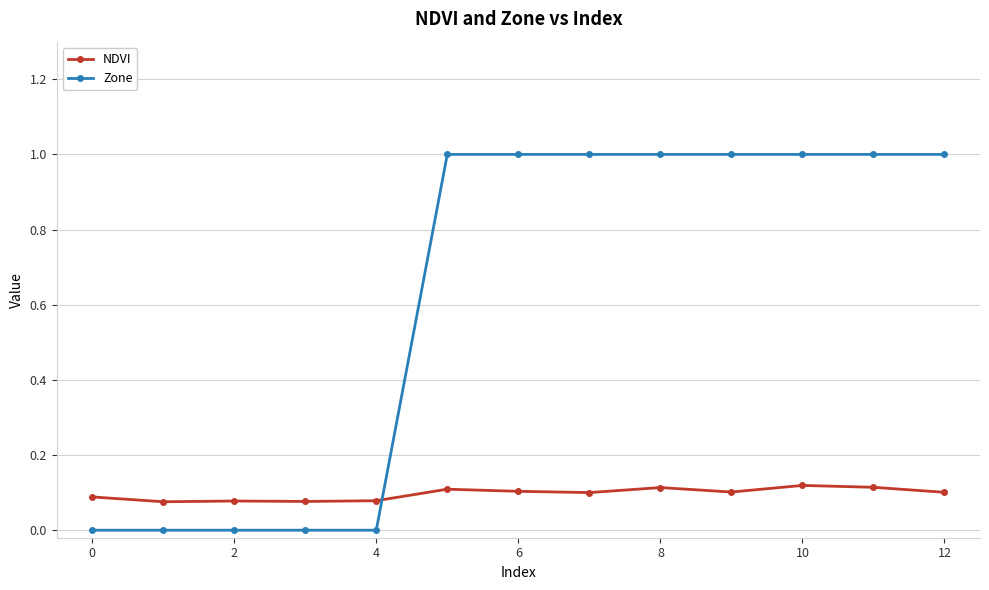

Does the chart have visible grid lines?

Yes